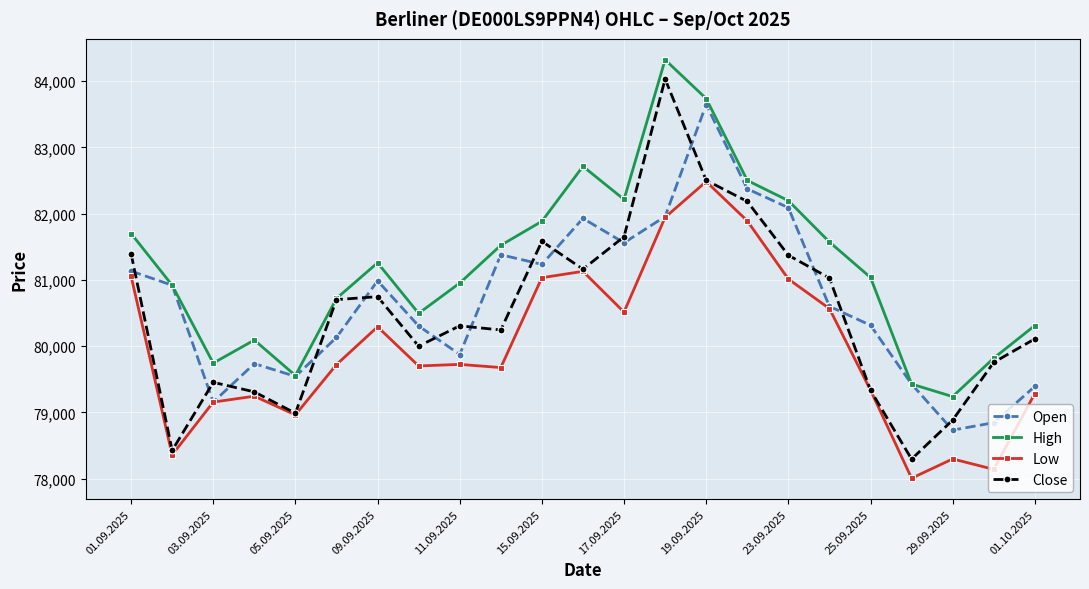

Which series has the largest total across all categories?

High